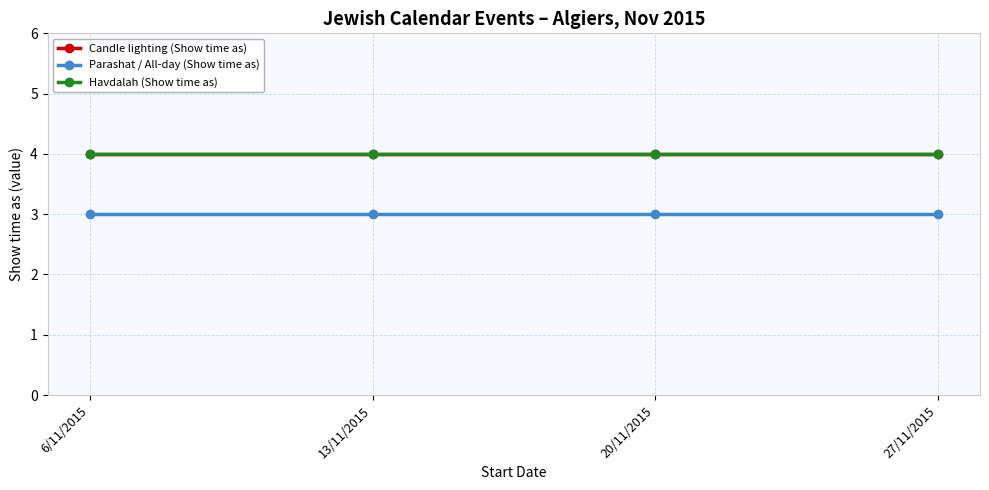

Does the chart have visible grid lines?

Yes